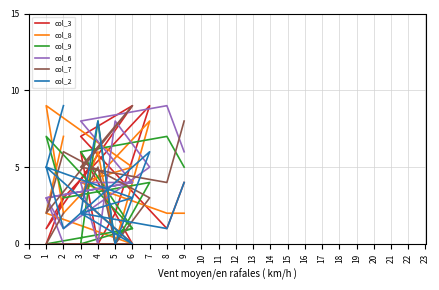

What is the total value across all series at 7?

35